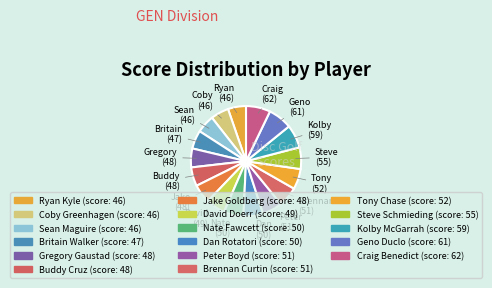

How many slices are in this pie chart?

17